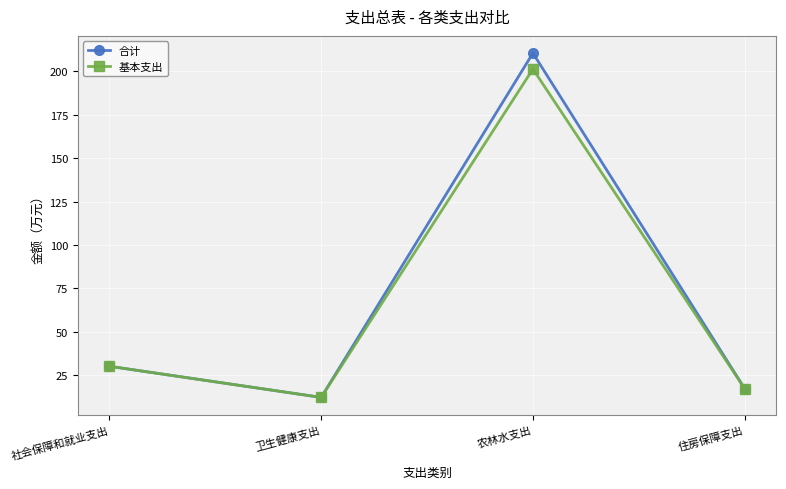

What is the difference between the second highest and minimum values in the 基本支出 series?

17.9